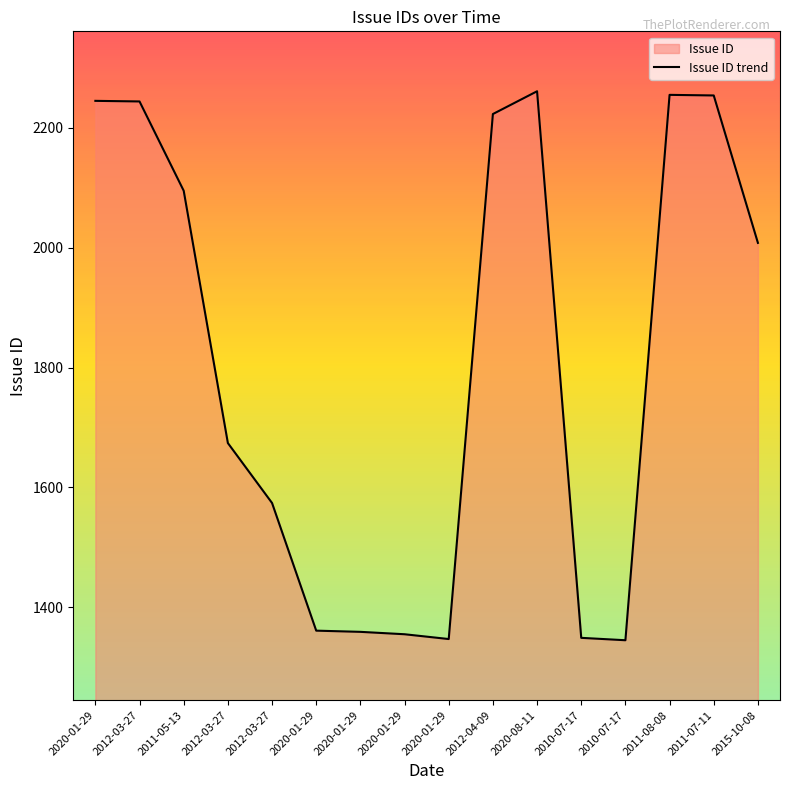

Which category has the highest value across all series?

2020-08-11